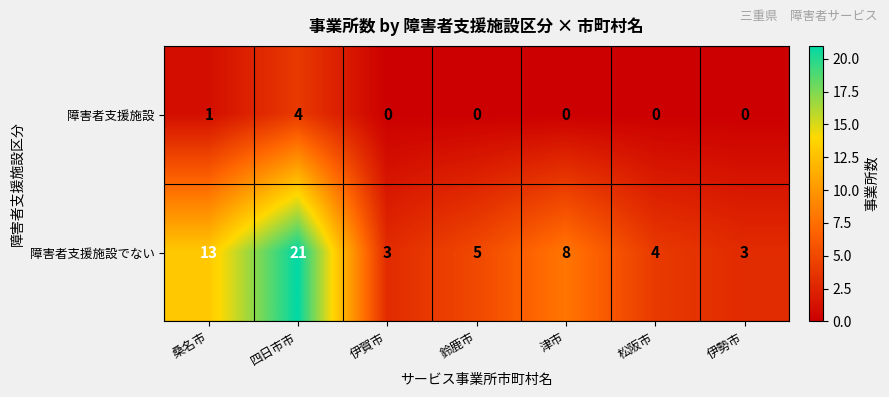

Which series has the largest total across all categories?

障害者支援施設でない